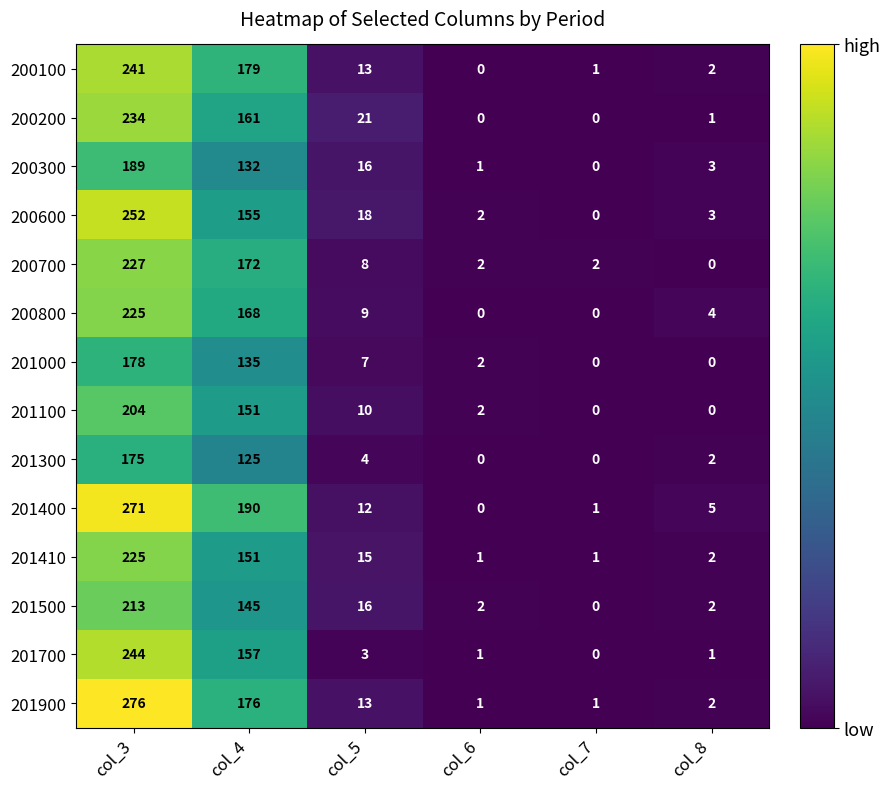

What is the sum of the 201900 values at col_3 and col_5?

289